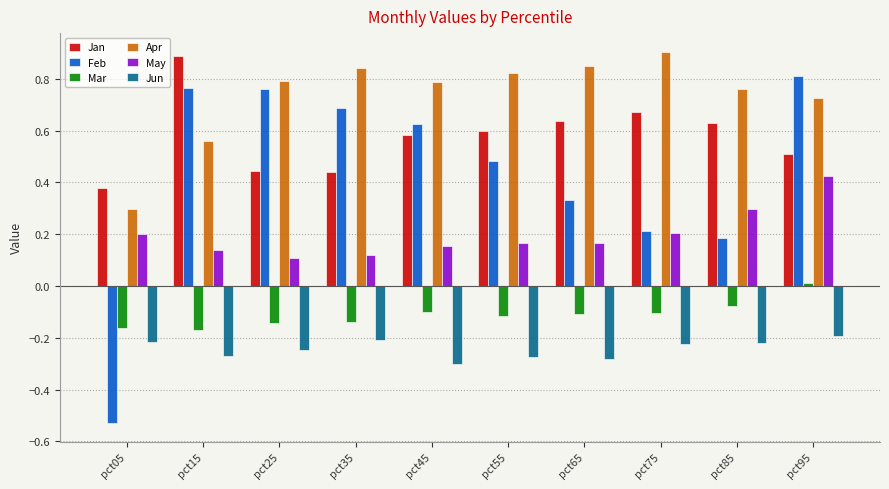

Rank the series at pct85 from highest to lowest value.

Apr, Jan, May, Feb, Mar, Jun